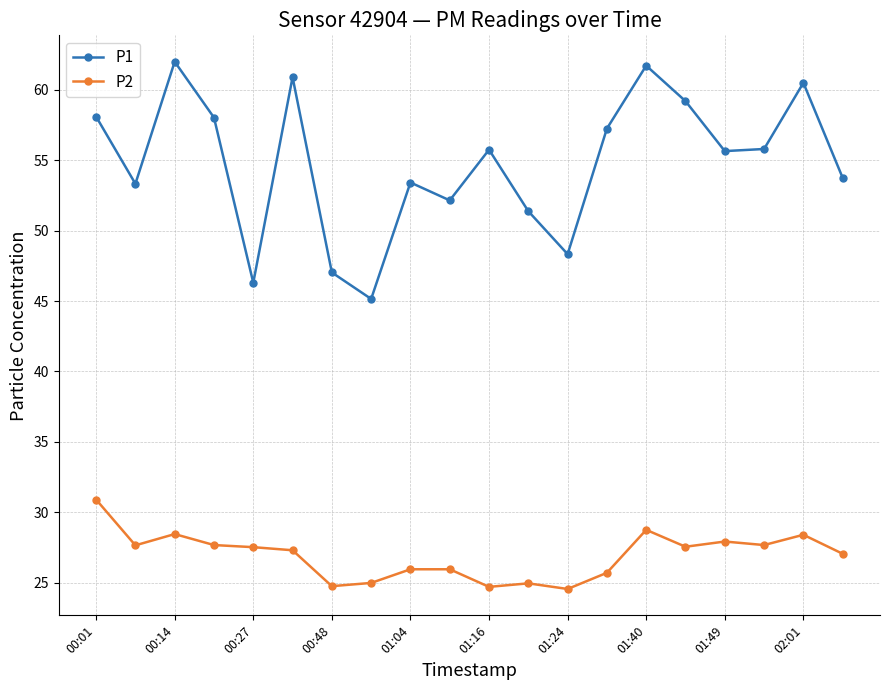

How many categories are shown in the chart?

20